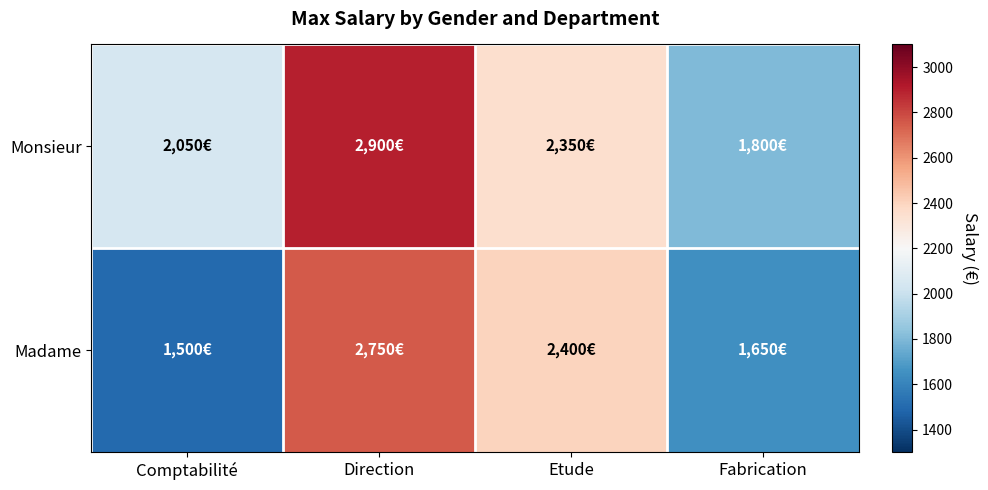

Which series has the largest total across all categories?

Monsieur